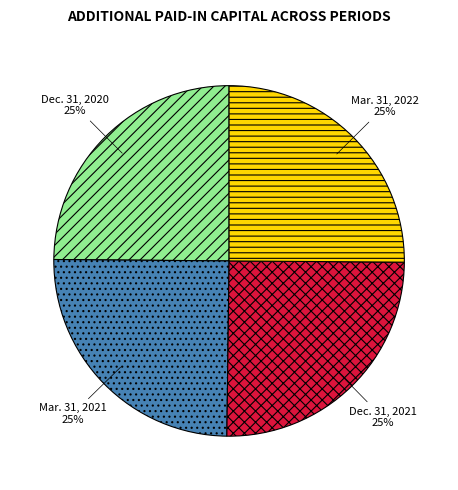

What is the ratio of the value at Mar. 31, 2022 to the value at Dec. 31, 2020?

1.0